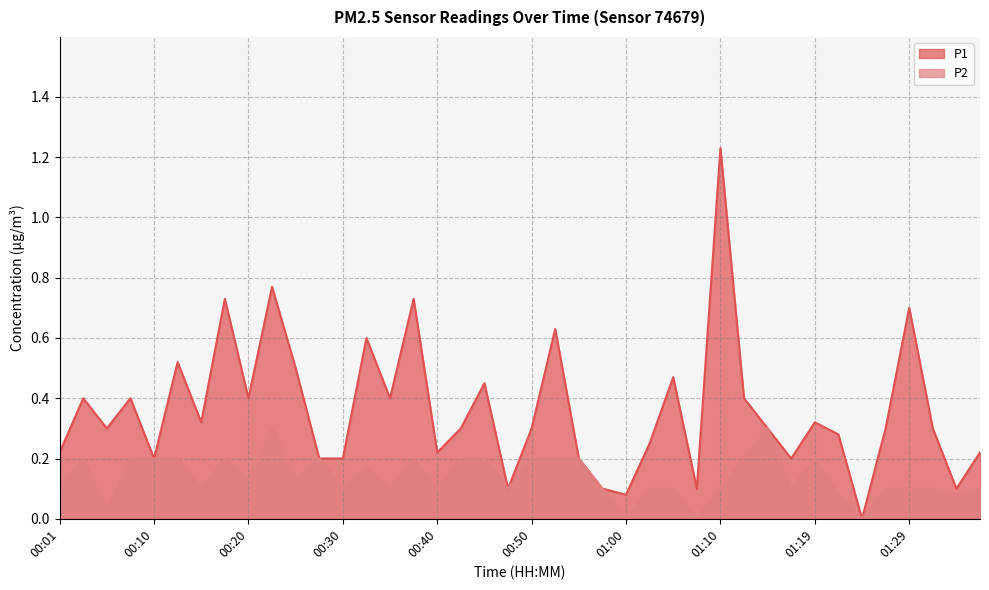

Is it true that P1 equals 0.5 at 01:10?

False